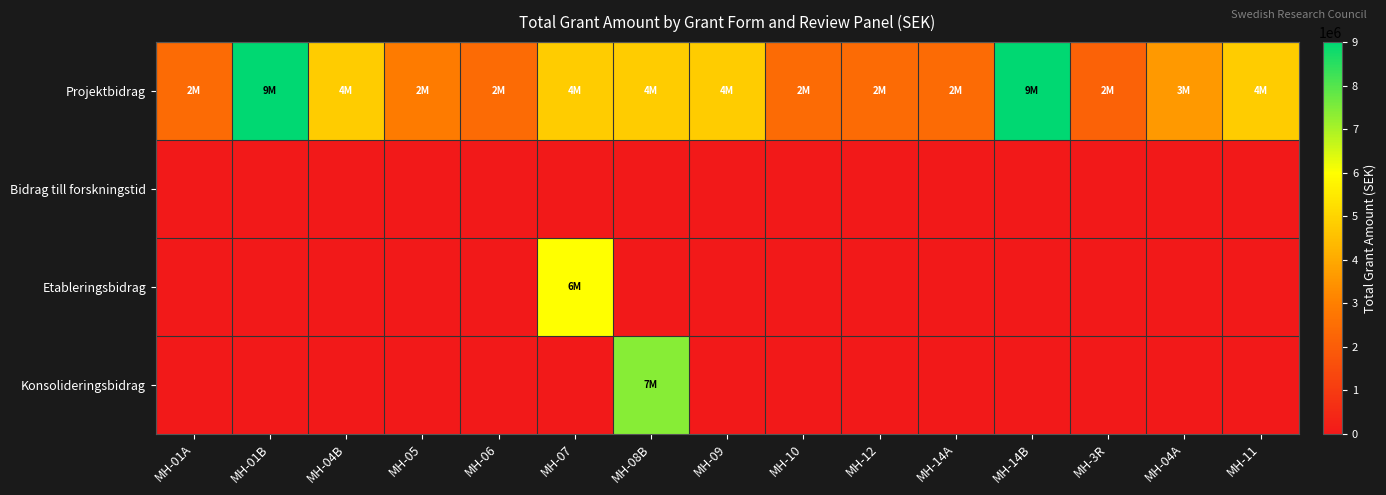

Which series changed the most between MH-14A and MH-3R?

Projektbidrag